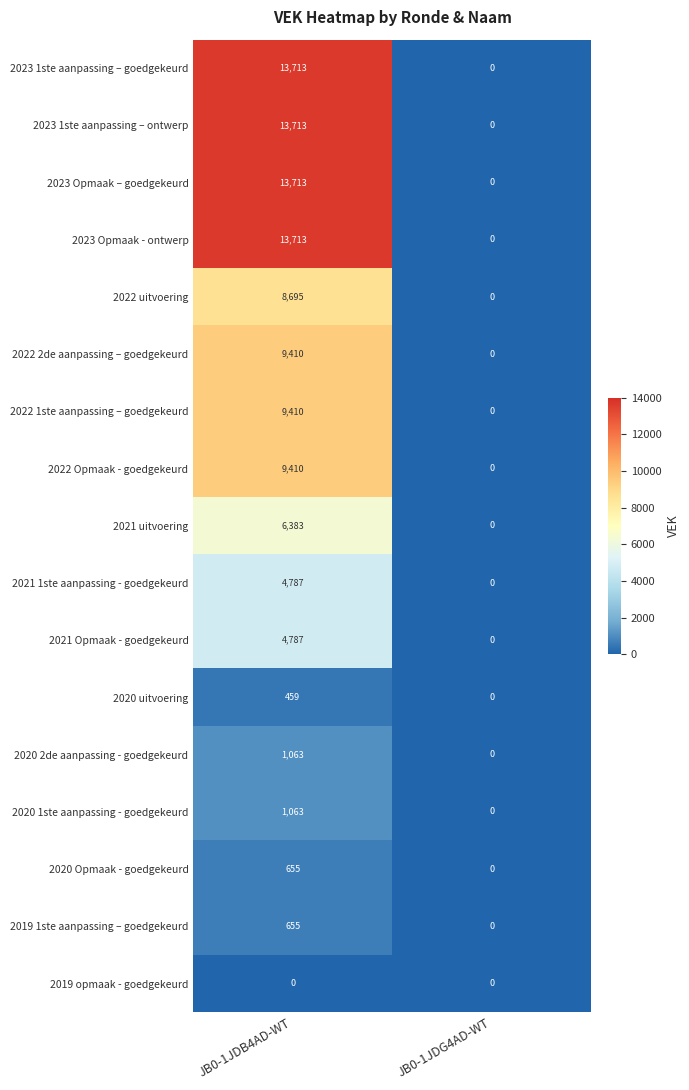

Is the value of 2023 1ste aanpassing – goedgekeurd at JB0-1JDB4AD-WT greater than the value of 2023 1ste aanpassing – ontwerp at JB0-1JDG4AD-WT?

Yes